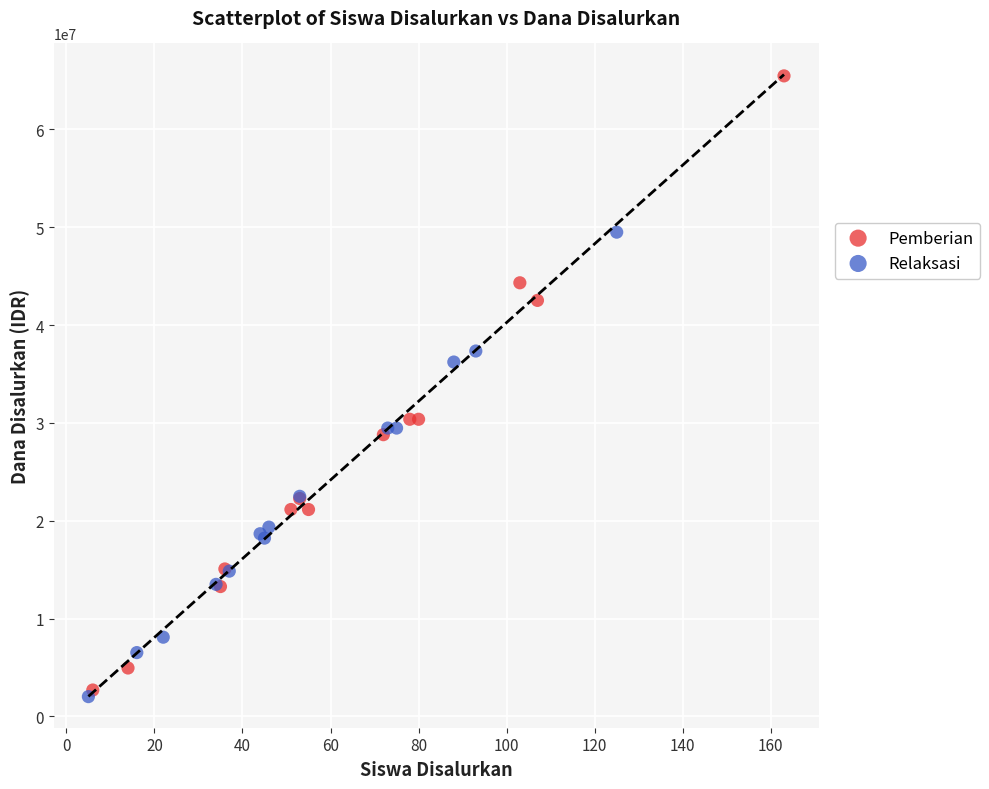

Which series reaches the maximum Y coordinate?

Pemberian